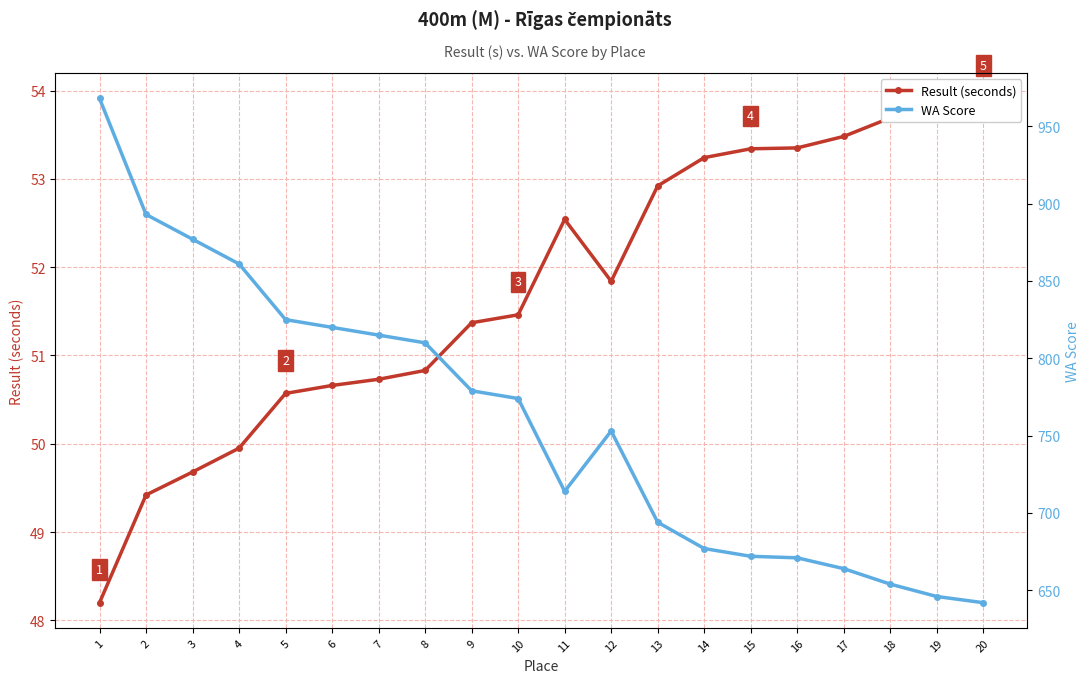

What is the total value across all series at 13?

746.9